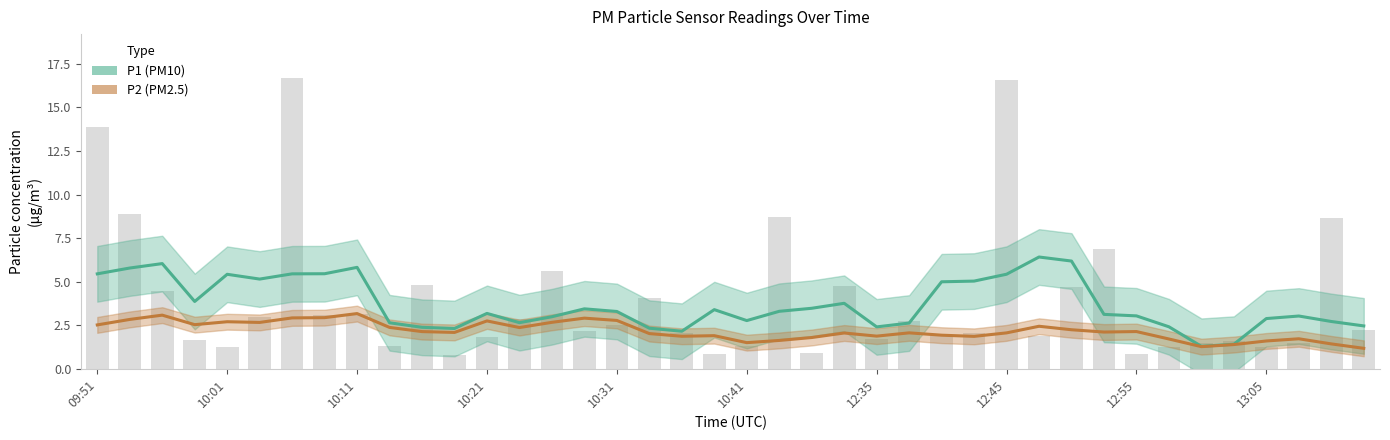

Between 15 and 28, which series saw the biggest shift?

P1 (PM10)